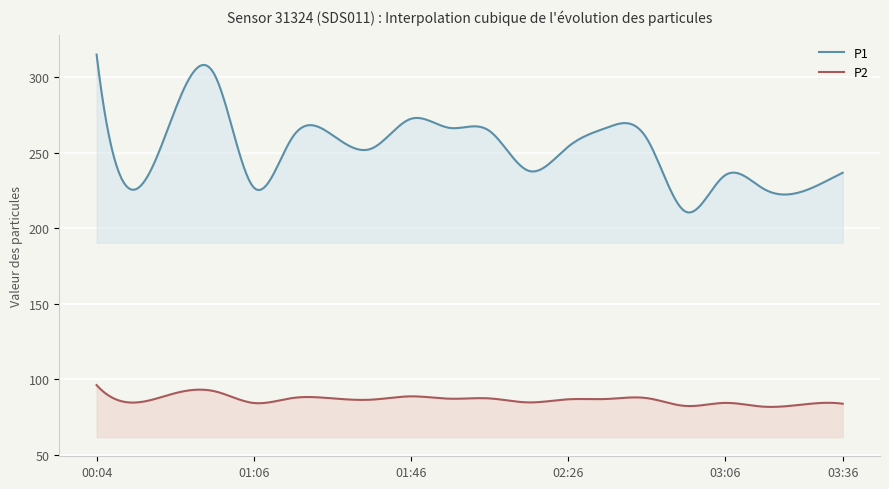

What is the average value of the P1 series?

251.8